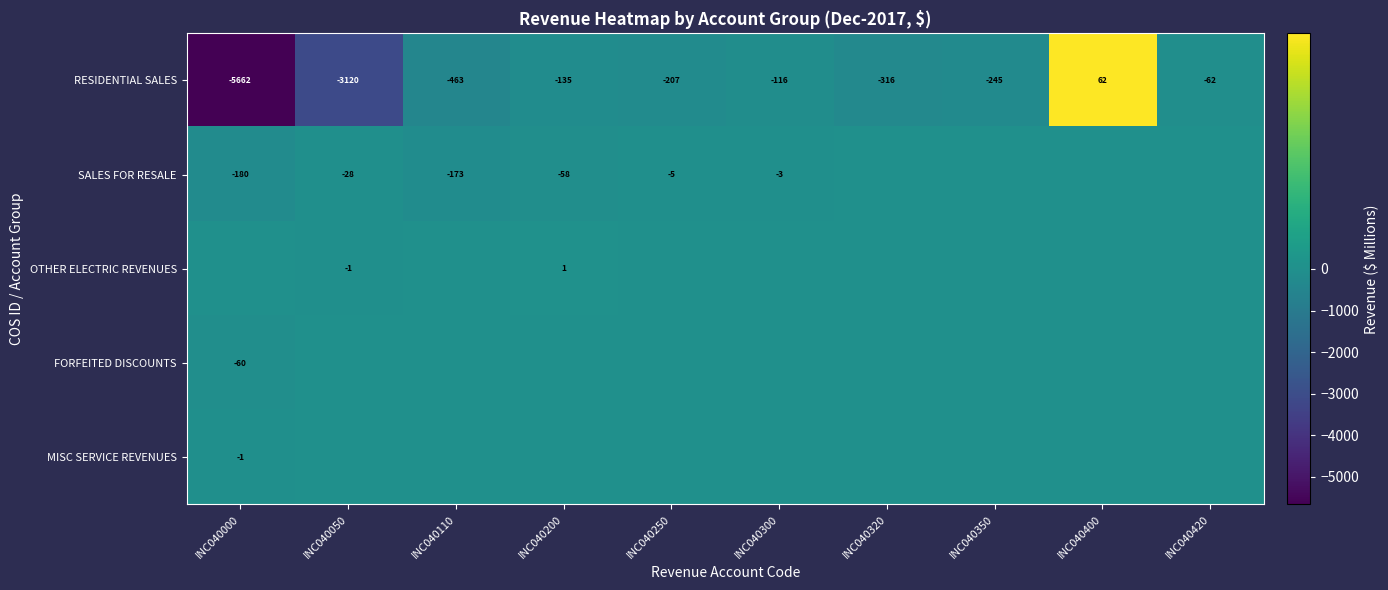

What is the difference between the RESIDENTIAL SALES values at INC040250 and INC040300?

91